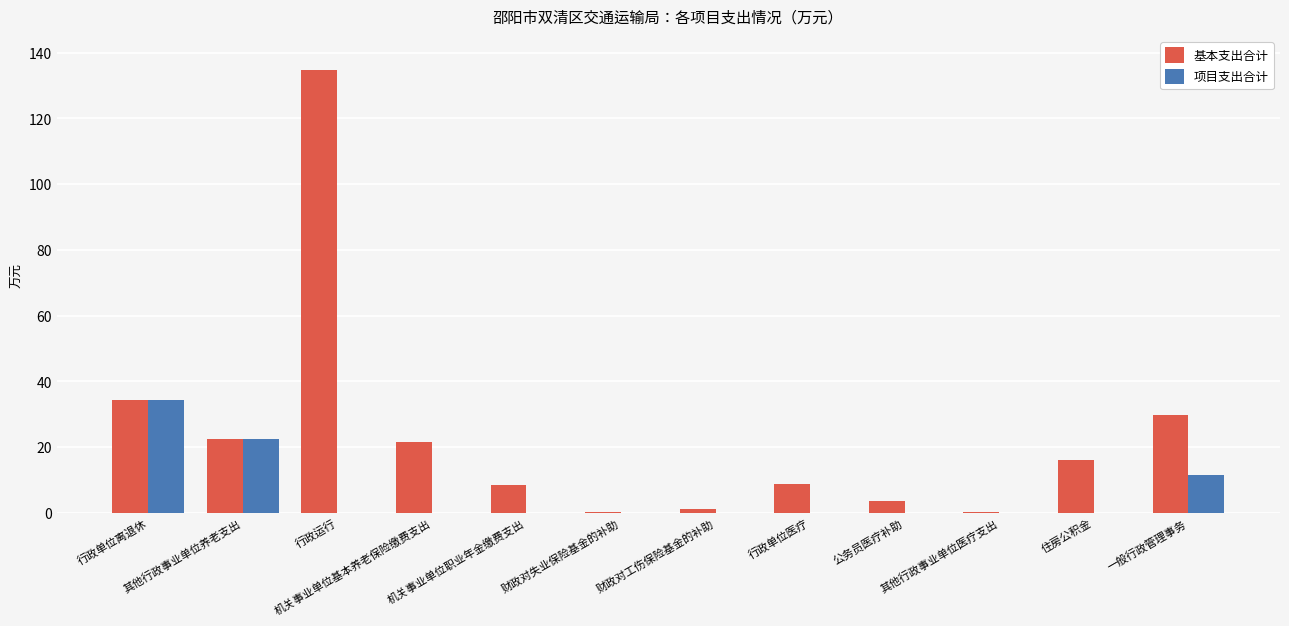

Which label corresponds to the largest value in the chart?

行政运行